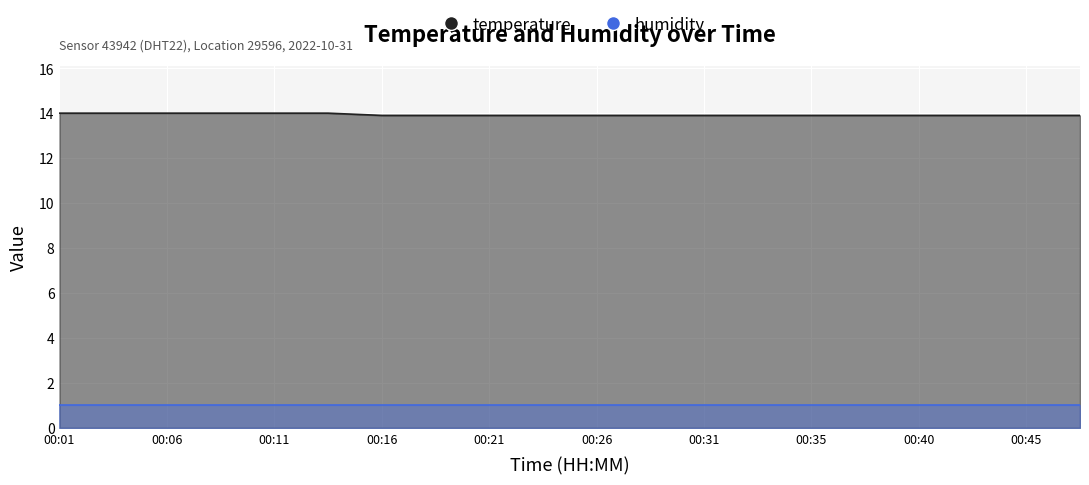

Reading left to right, extract all data points from this chart.

14.0	14.0	14.0	14.0	14.0	14.0	13.9	13.9	13.9	13.9	13.9	13.9	13.9	13.9	13.9	13.9	13.9	13.9	13.9	13.9